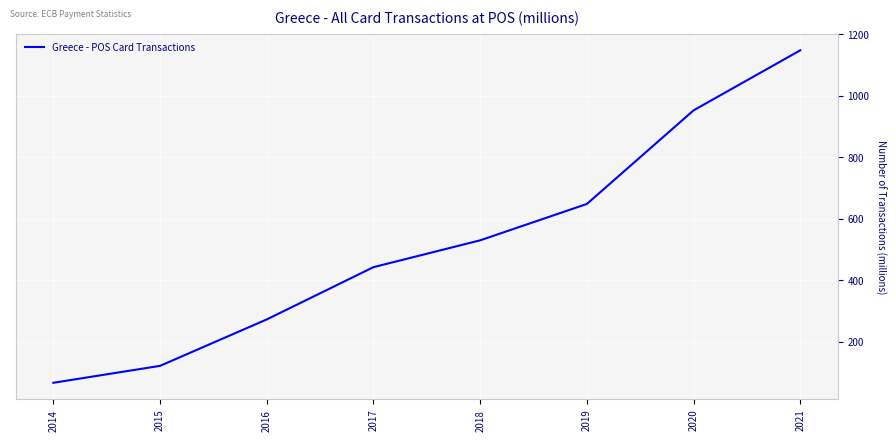

Reading left to right, transcribe all the data shown in this chart.

67.4	122.4	273.3	443.1	530.3	648.5	952.6	1147.8